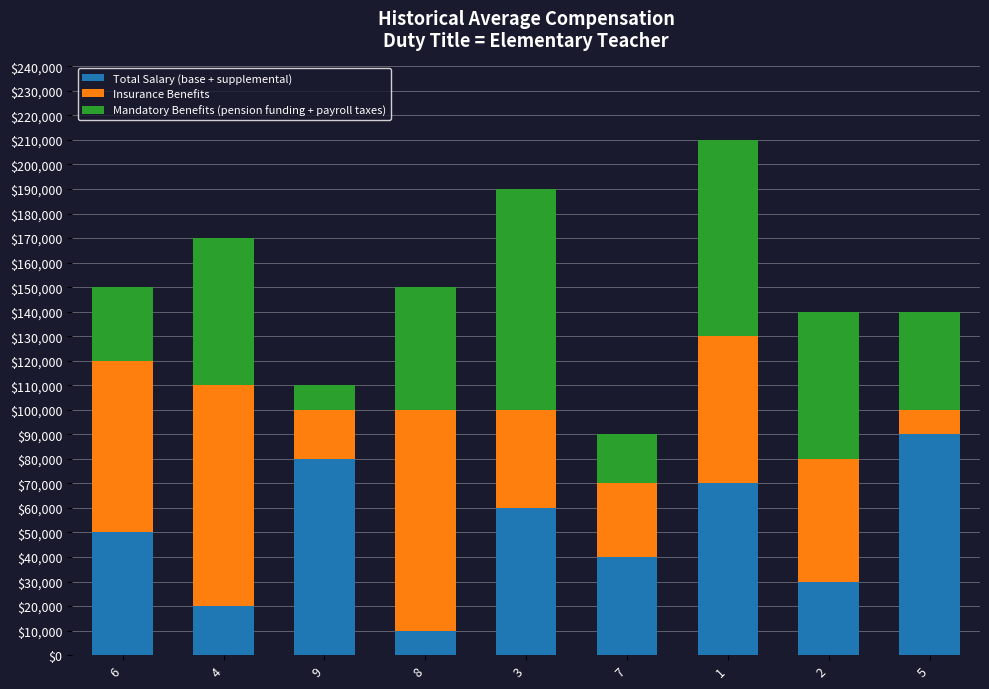

What is the minimum value for Total Salary (base + supplemental)?

10000